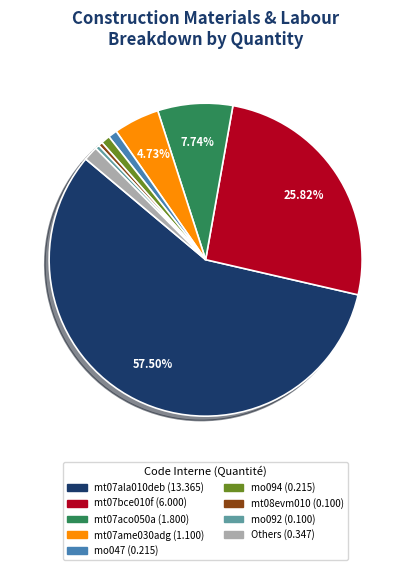

Is there any slice that represents more than half of the pie?

Yes